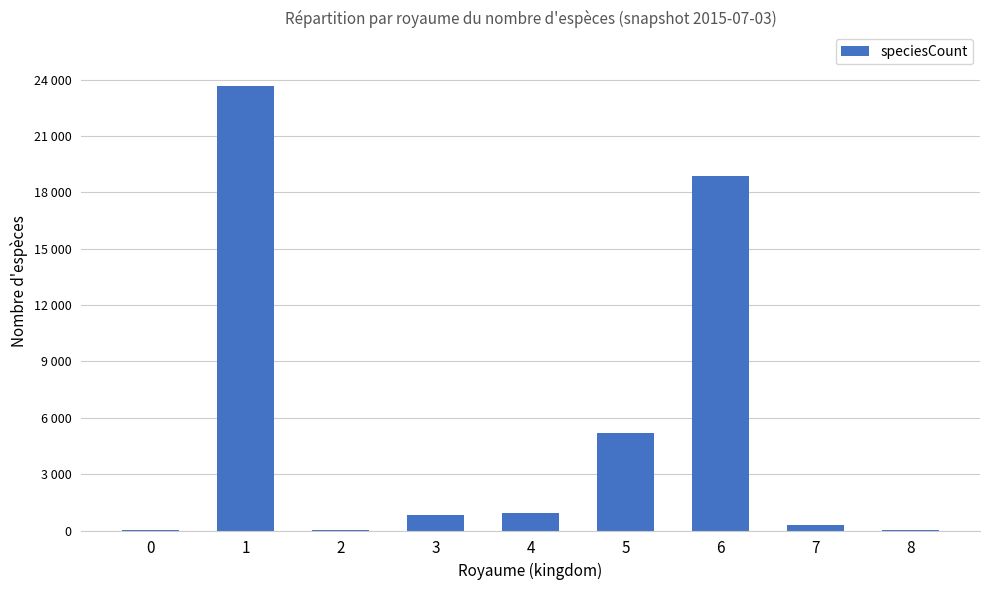

Which label corresponds to the smallest value in the chart?

8